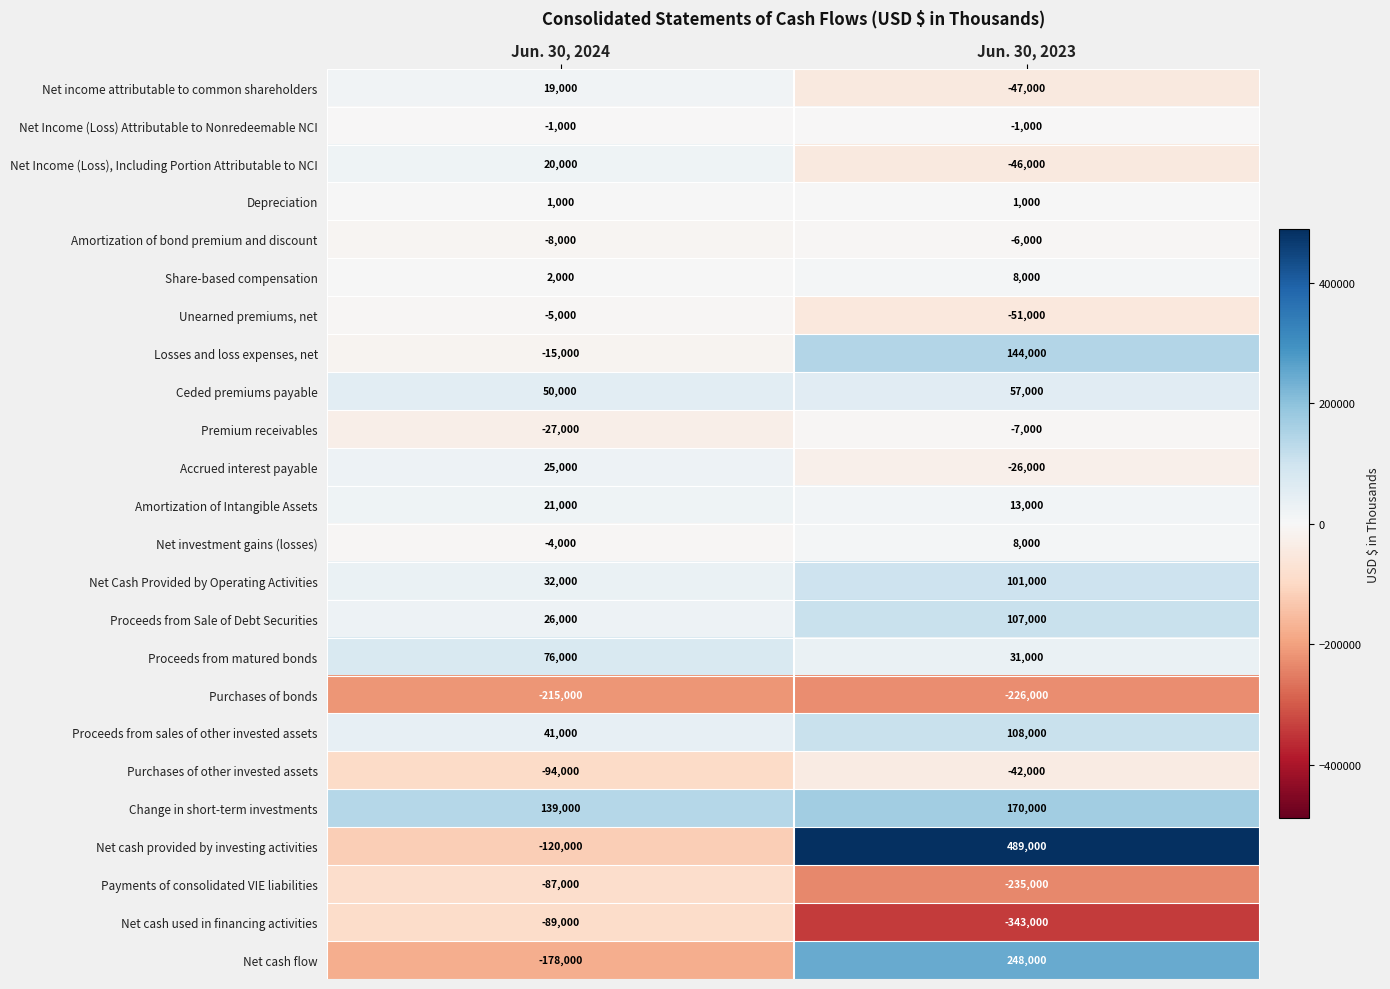

How many categories are shown in the chart?

2